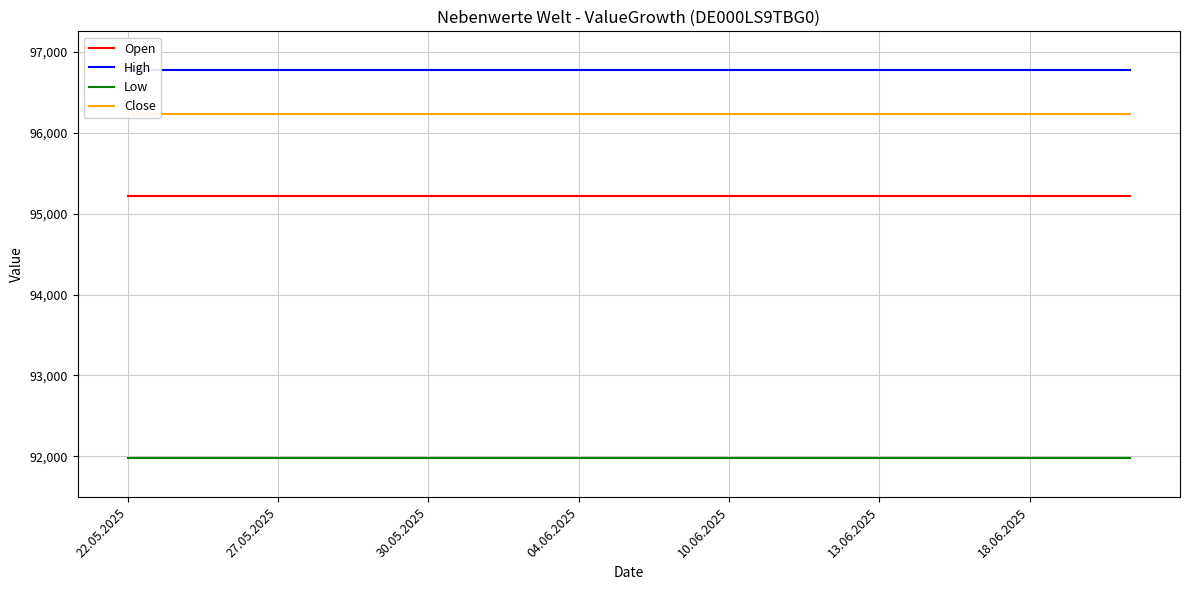

True or false: Low and High intersect in this chart.

False